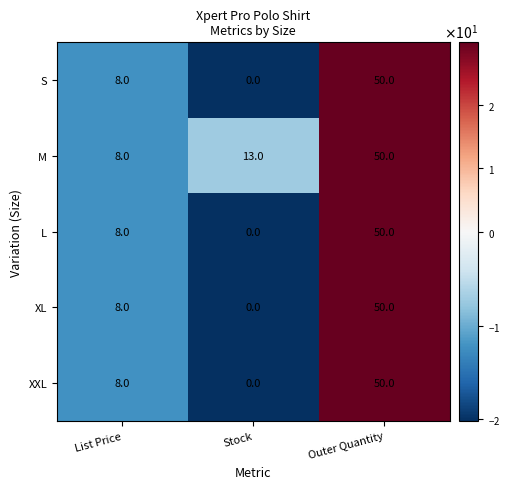

What is the difference between the maximum and minimum values in the S series?

50